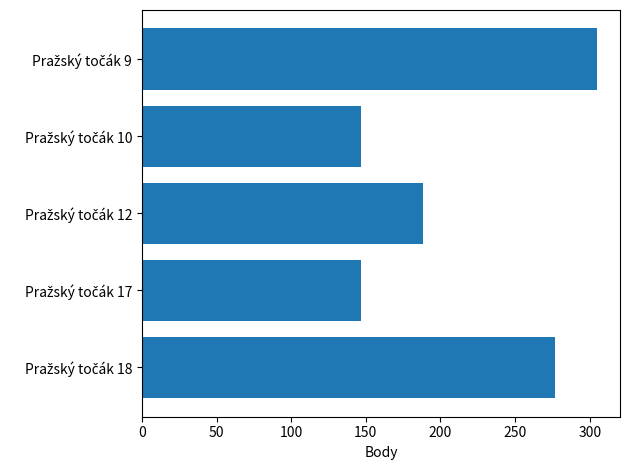

Count the number of data series in this chart.

1